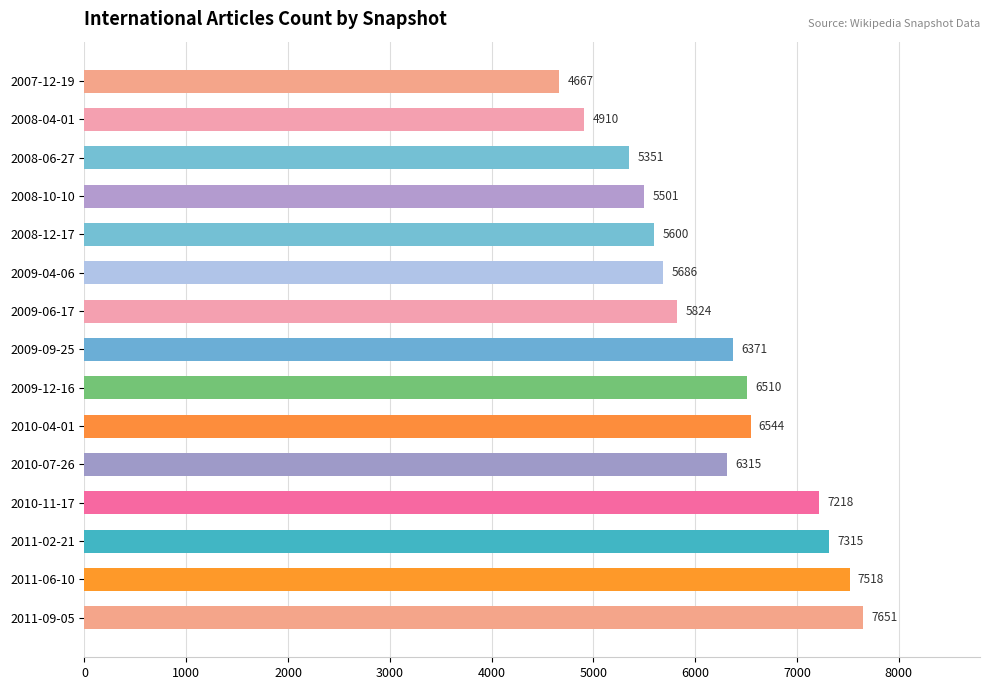

Reading top to bottom, list all the values displayed in this chart.

2007-12-19=4667	2008-04-01=4910	2008-06-27=5351	2008-10-10=5501	2008-12-17=5600	2009-04-06=5686	2009-06-17=5824	2009-09-25=6371	2009-12-16=6510	2010-04-01=6544	2010-07-26=6315	2010-11-17=7218	2011-02-21=7315	2011-06-10=7518	2011-09-05=7651